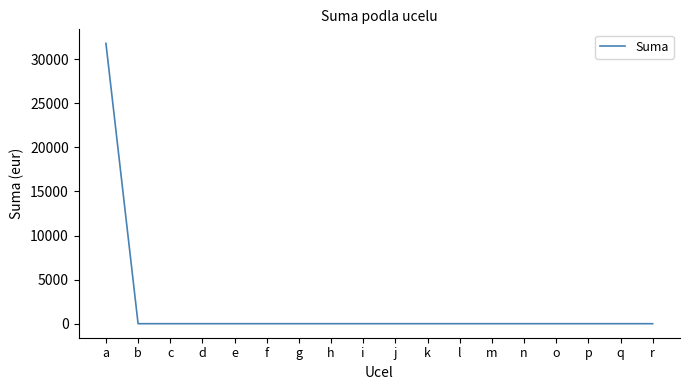

What is the difference between the maximum and minimum values?

31785